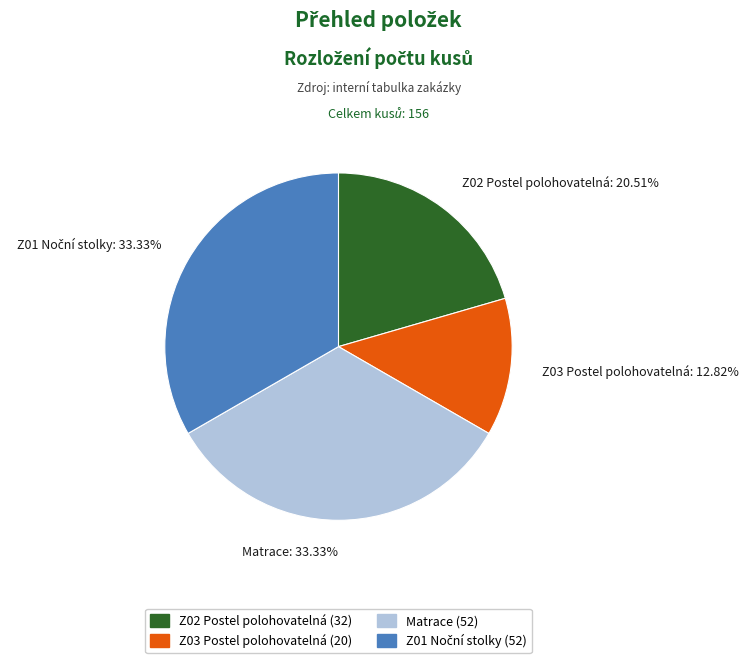

Is there any slice that represents more than half of the pie?

No